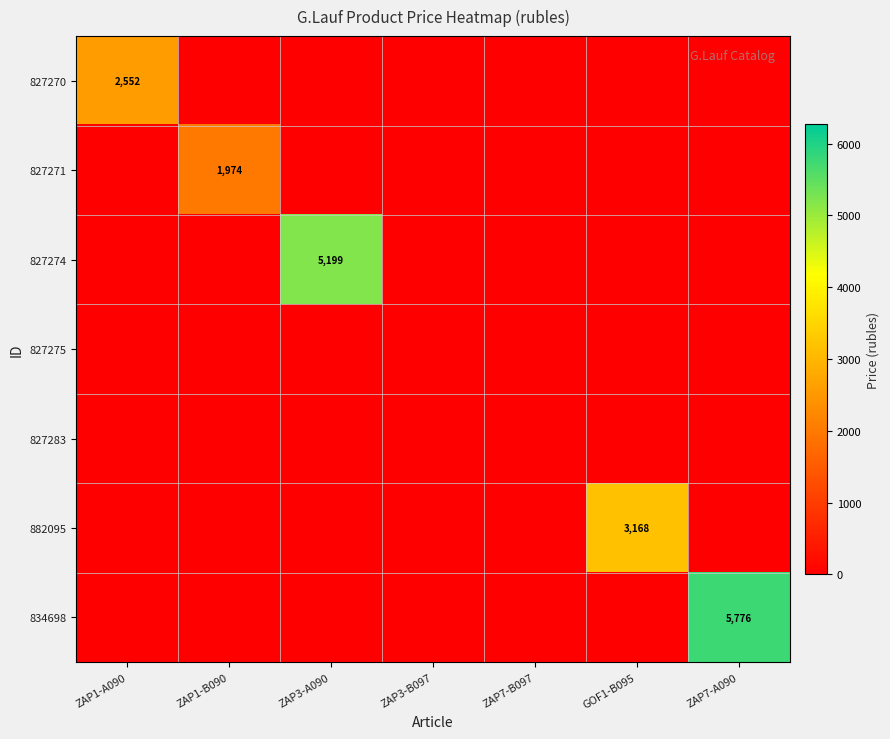

The 834698 series shows 0.0 at ZAP1-A090. True or false?

True